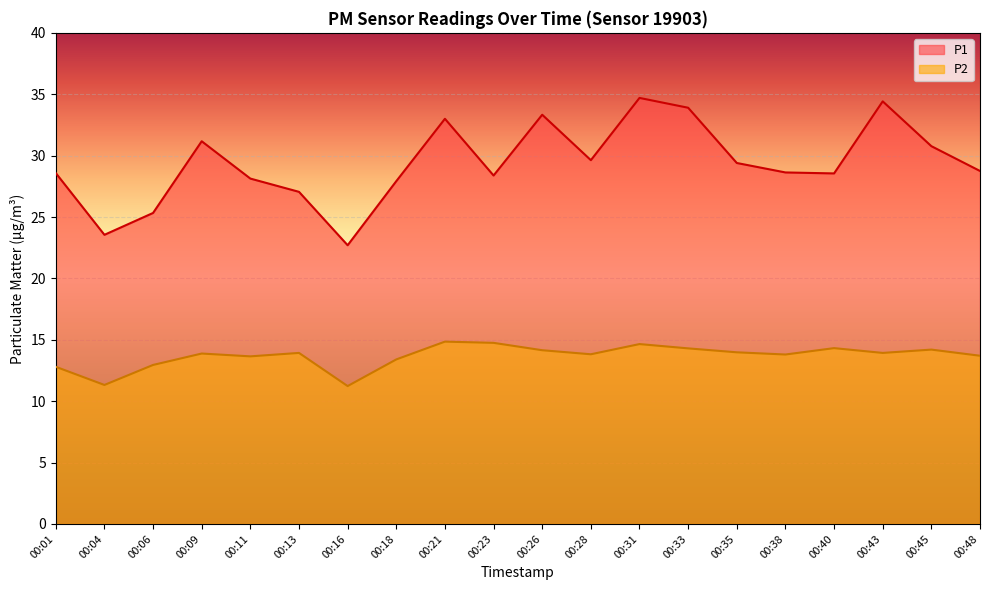

Rank the series at 00:13 from highest to lowest value.

P1, P2